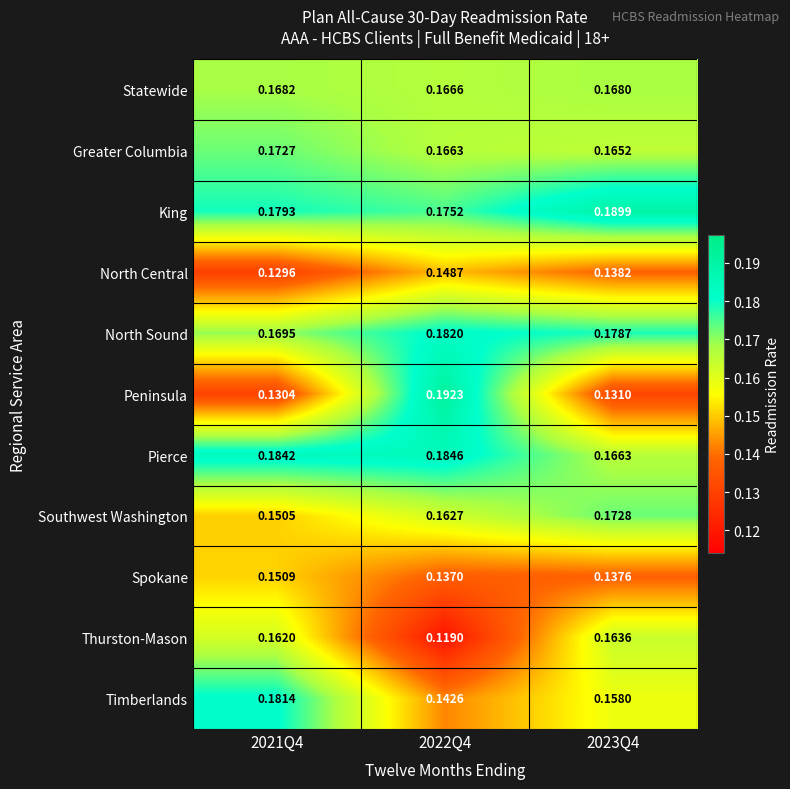

Which series has the largest range (max minus min)?

Peninsula